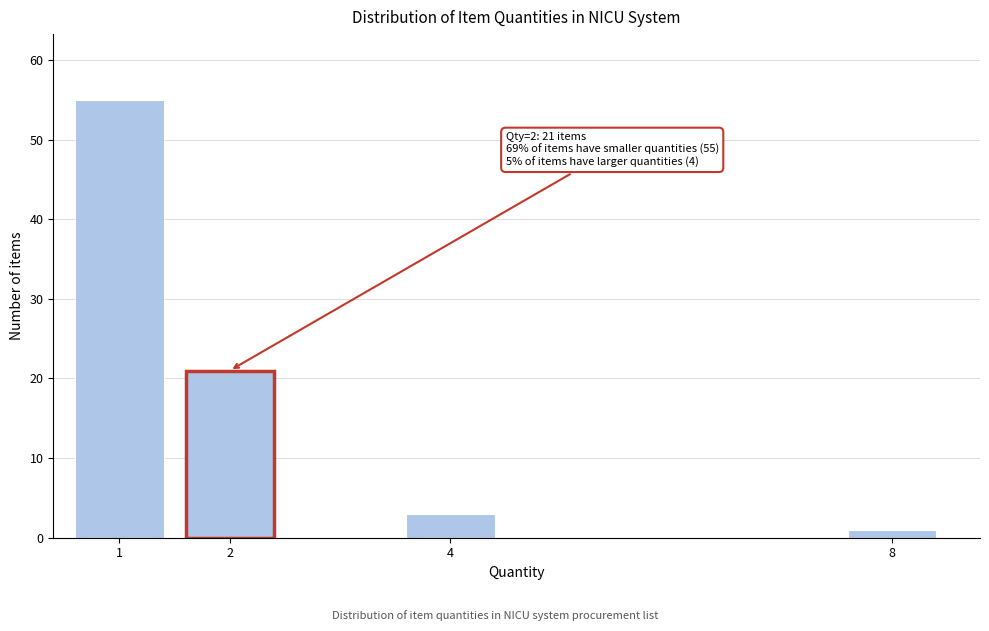

Reading right to left, what are all the values shown in this chart?

8=1	4=3	2=21	1=55